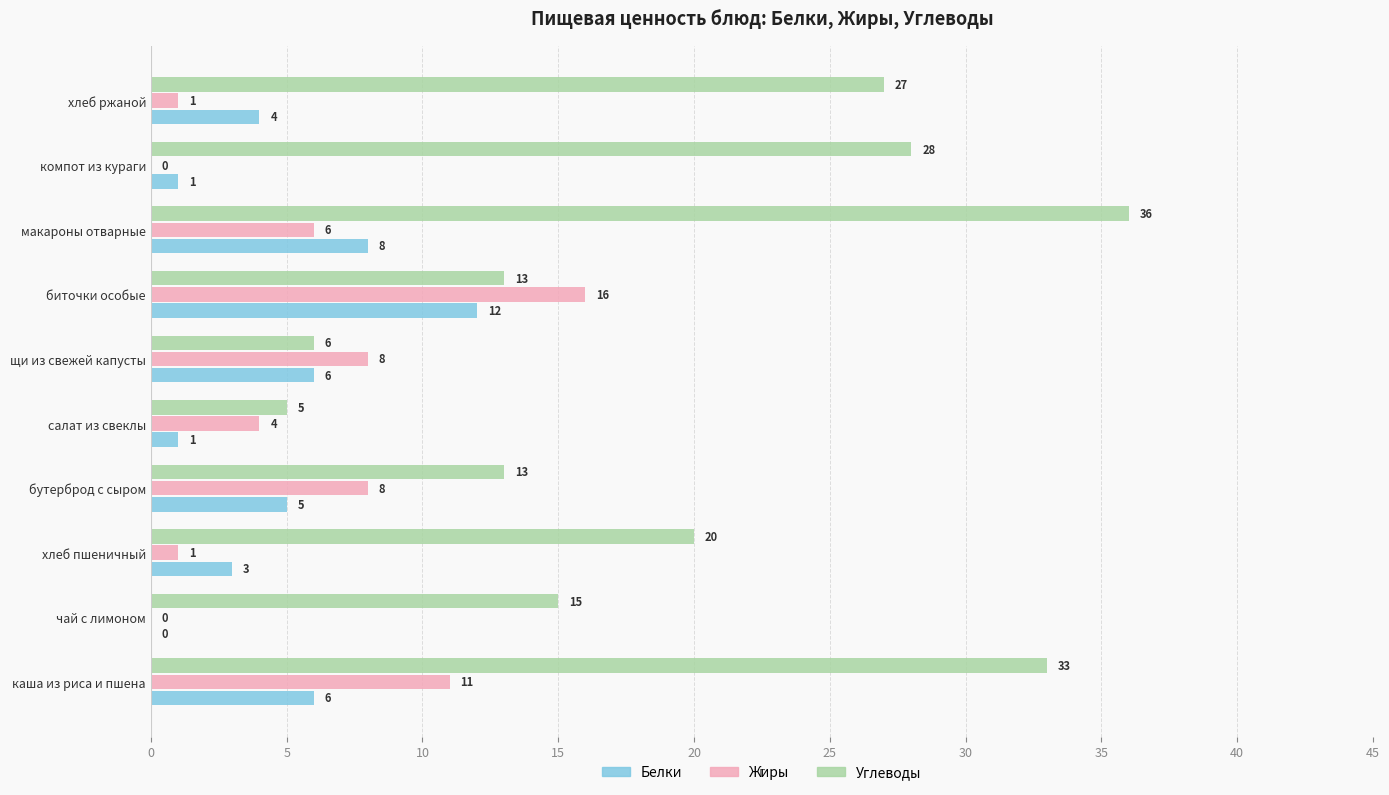

True or false: Белки has a value of 10 at щи из свежей капусты.

False